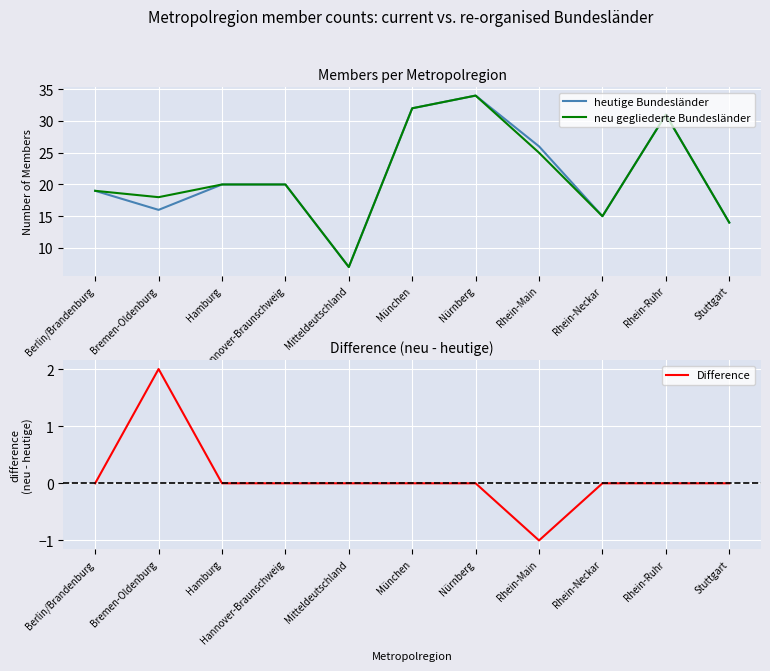

What is the maximum value for heutige Bundesländer?

34